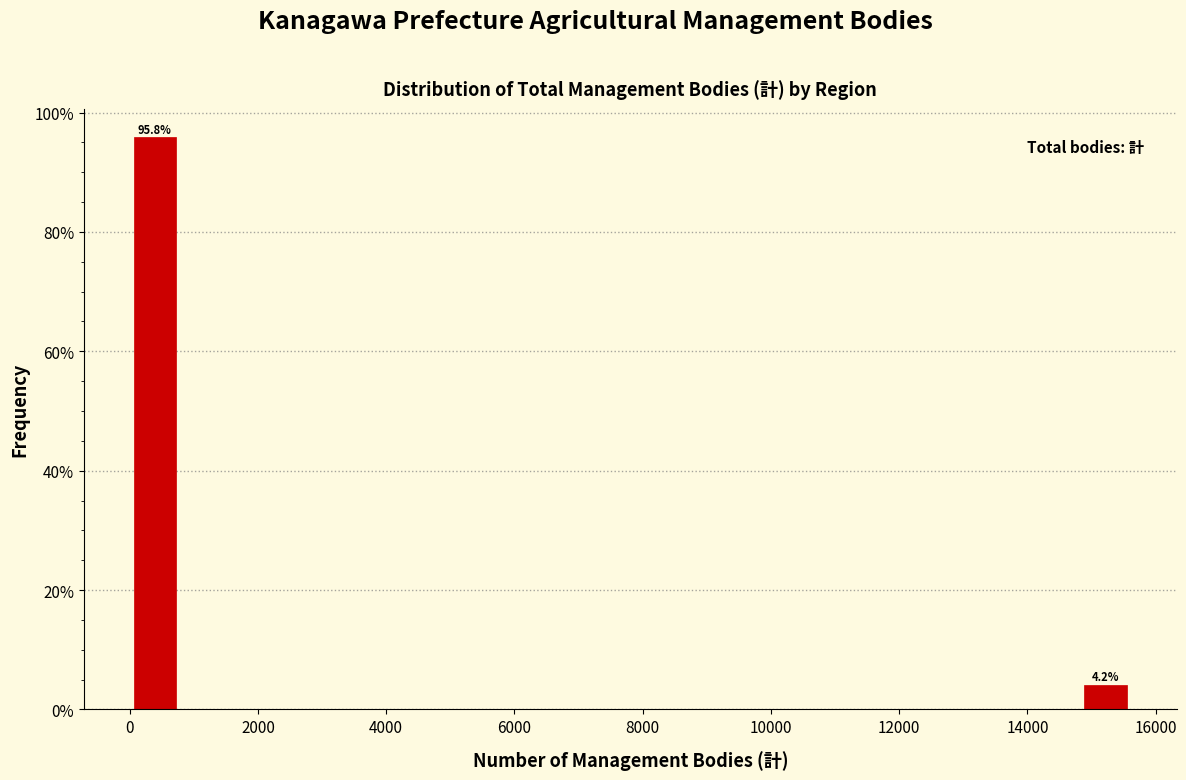

Around what value on the x-axis is the tallest bar? Give the approximate position of its centre, as read against the axis.

400